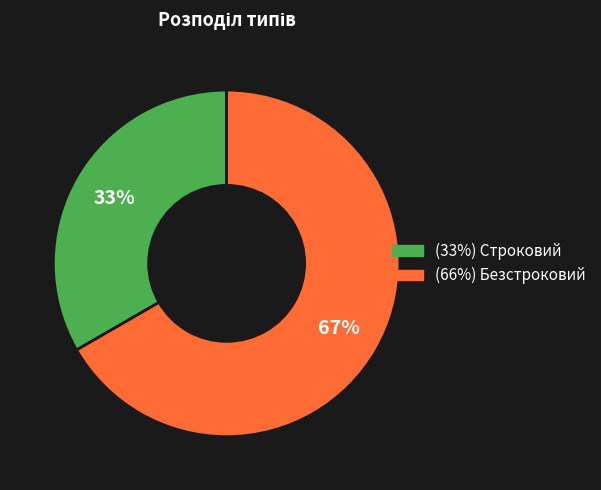

Is there a majority slice in this chart?

Yes